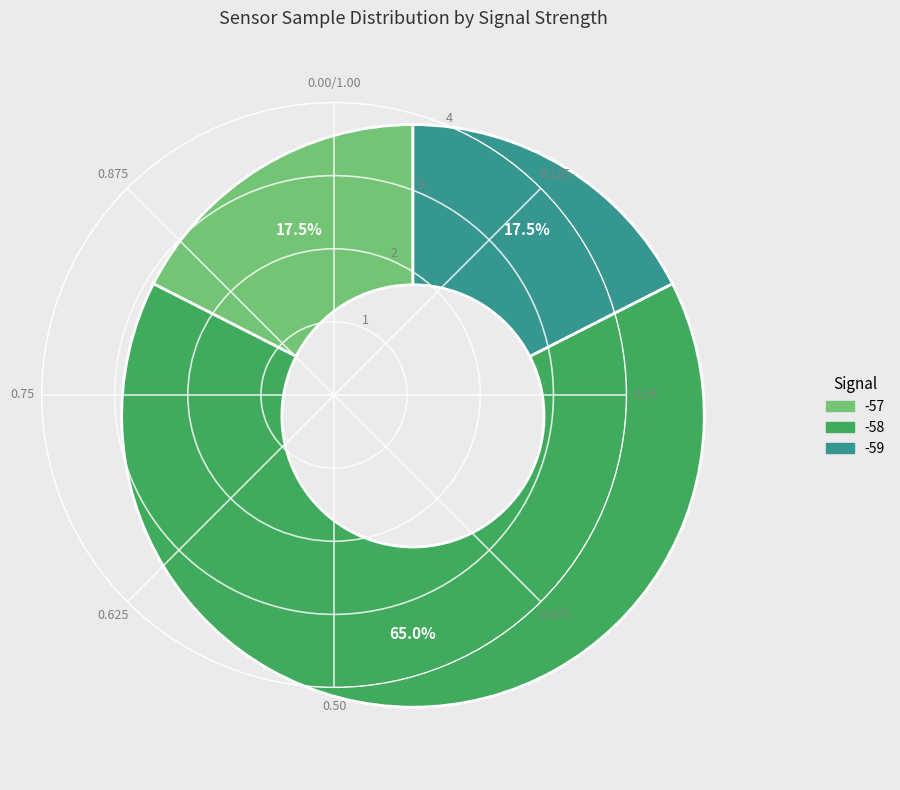

Is there a majority slice in this chart?

Yes